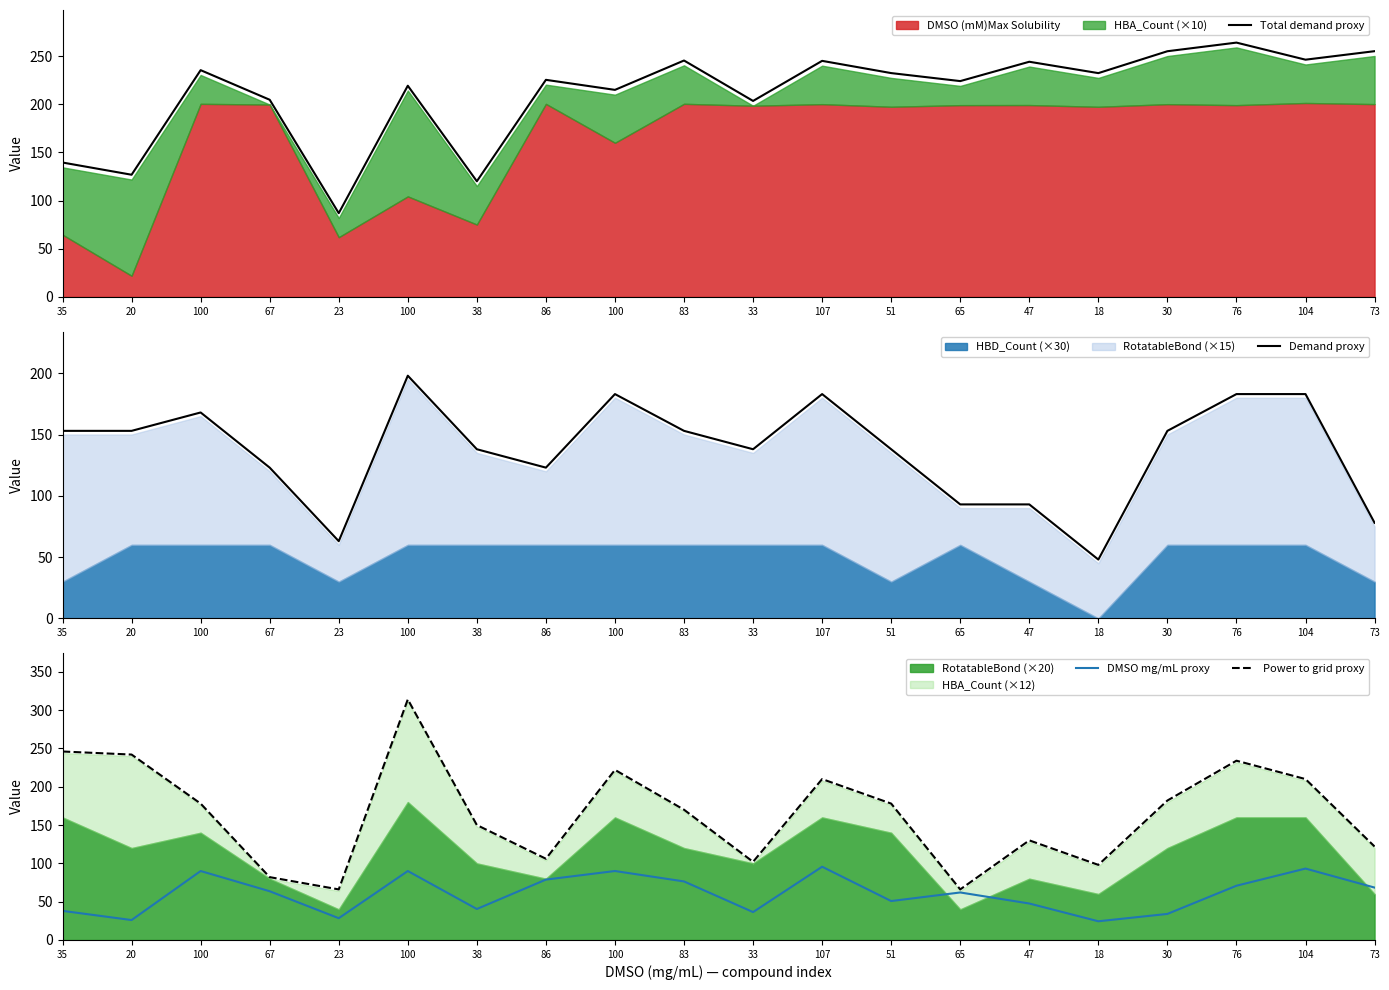

Which category has the lowest value in the Demand proxy series?

18